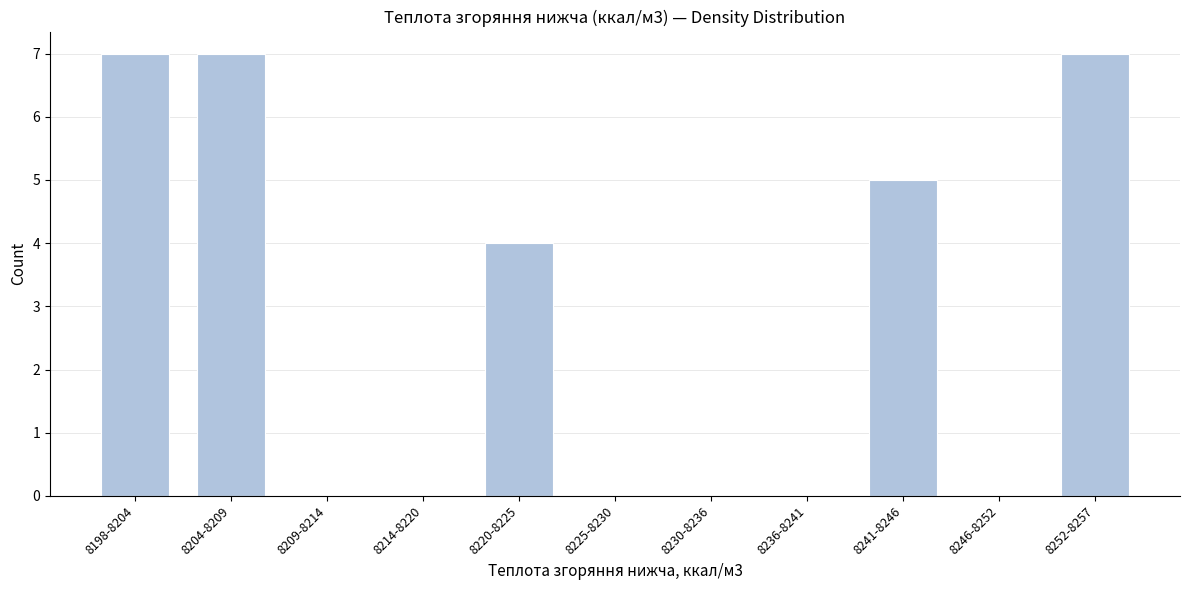

Reading right to left, what are all the values shown in this chart?

8252-8257=7	8246-8252=0	8241-8246=5	8236-8241=0	8230-8236=0	8225-8230=0	8220-8225=4	8214-8220=0	8209-8214=0	8204-8209=7	8198-8204=7